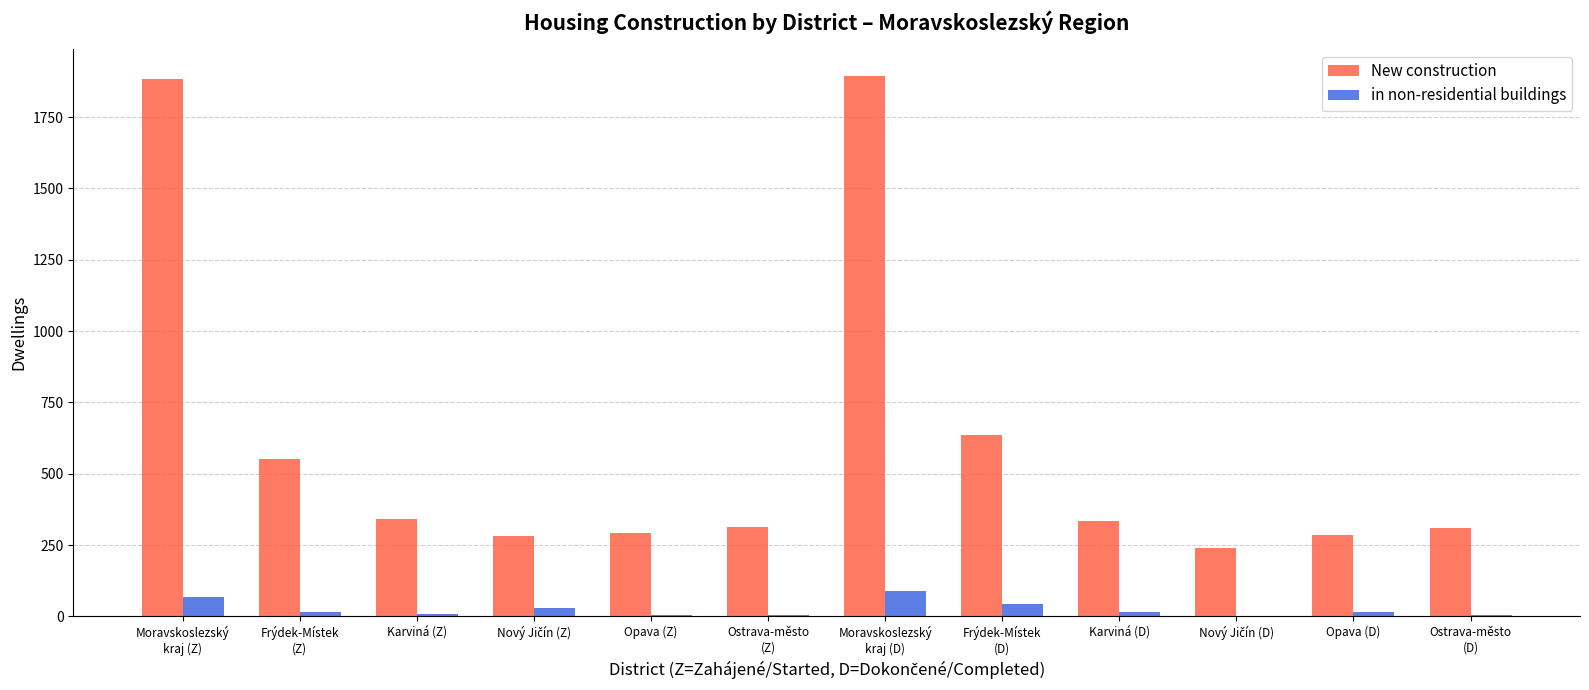

What is the maximum value for in non-residential buildings?

89